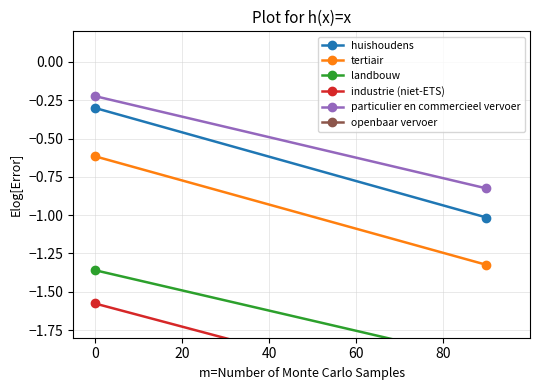

Is the value of landbouw at 20 greater than the value of industrie (niet-ETS) at 20?

Yes